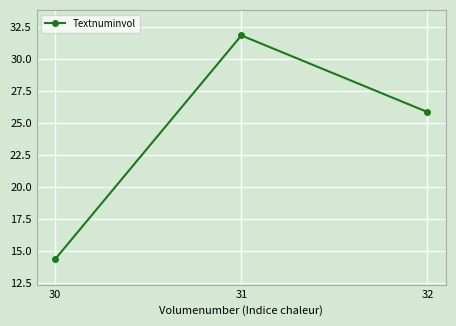

The chart shows a value of 14.4 at 30. True or false?

True